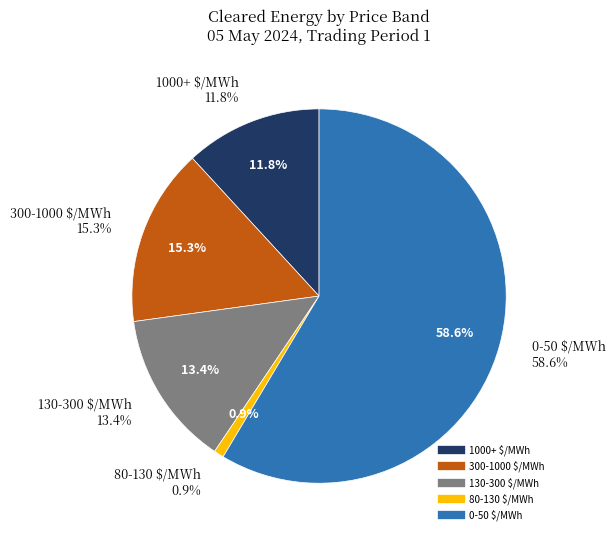

To the nearest percent, what is the average slice percentage?

20%